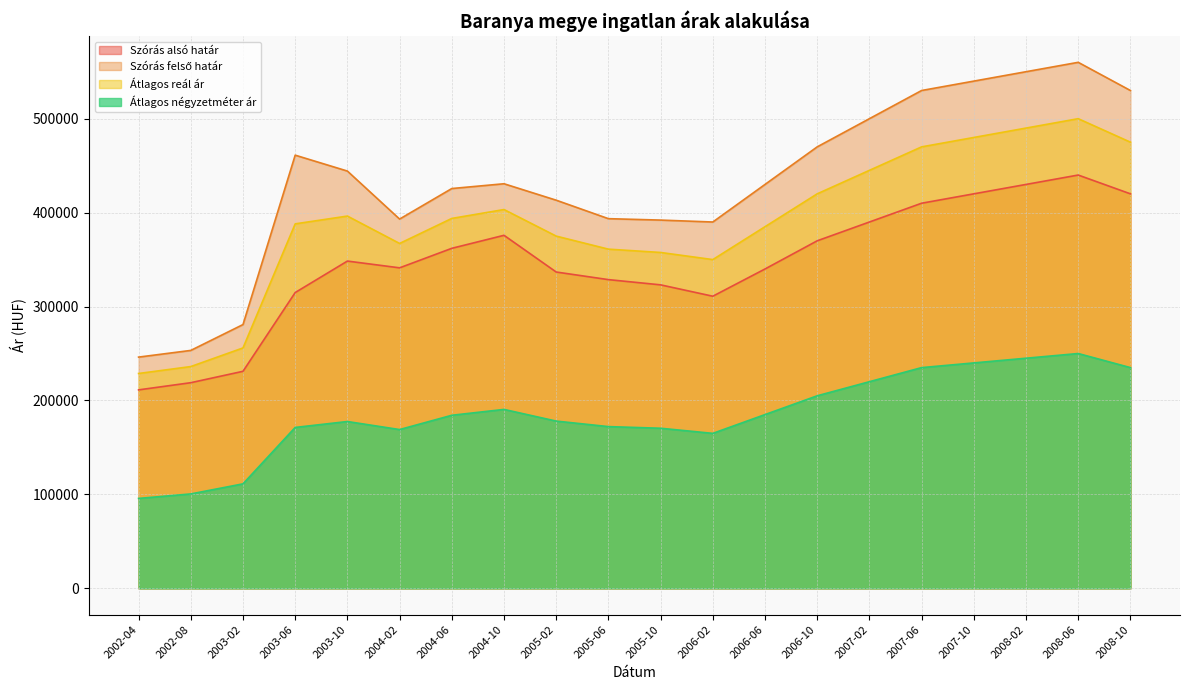

Does the chart display data point markers on the line(s)?

No